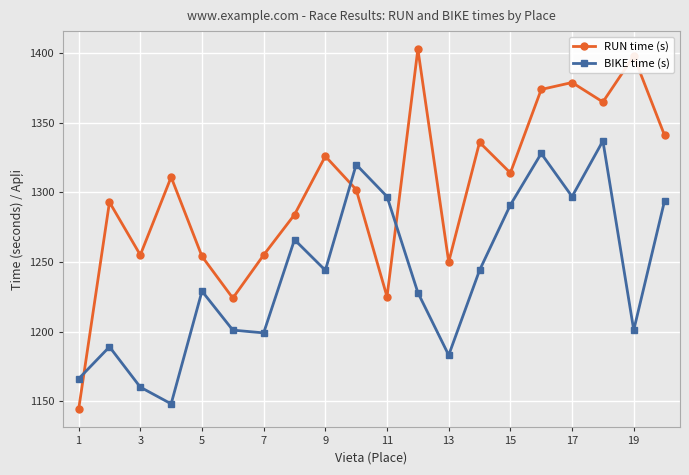

How many data points in RUN time (s) are less than 1311?

10